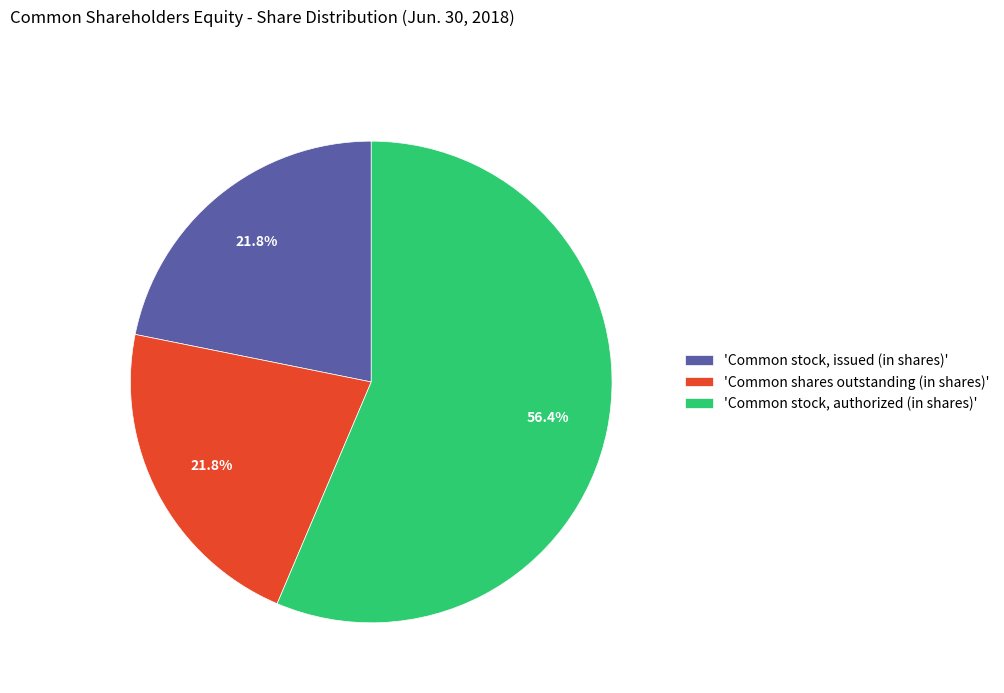

How many segments does this pie chart have?

3